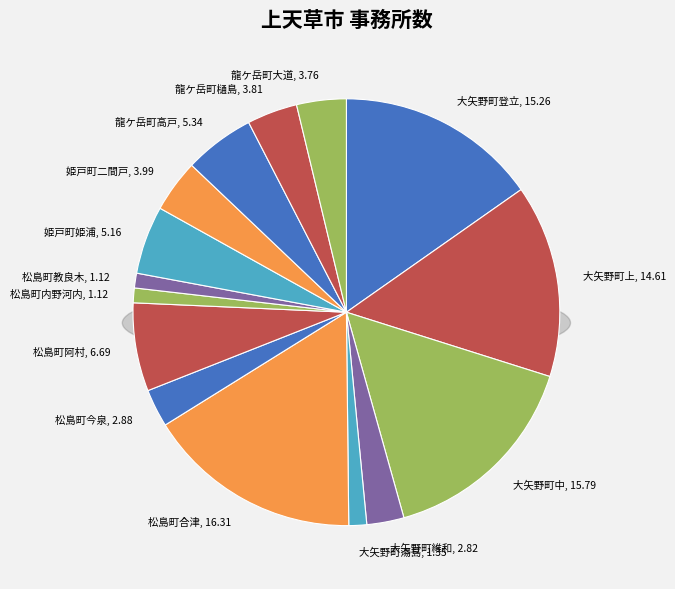

To the nearest percent, what is the difference between the 龍ケ岳町樋島 and 松島町合津 slice percentages?

12%